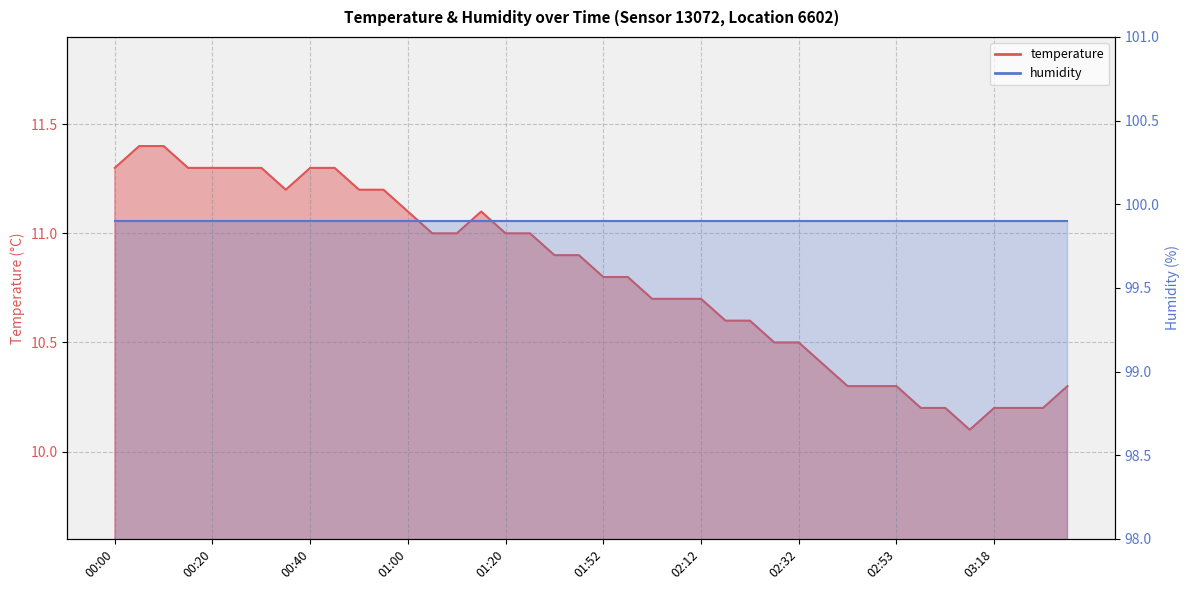

Does the chart have visible grid lines?

Yes